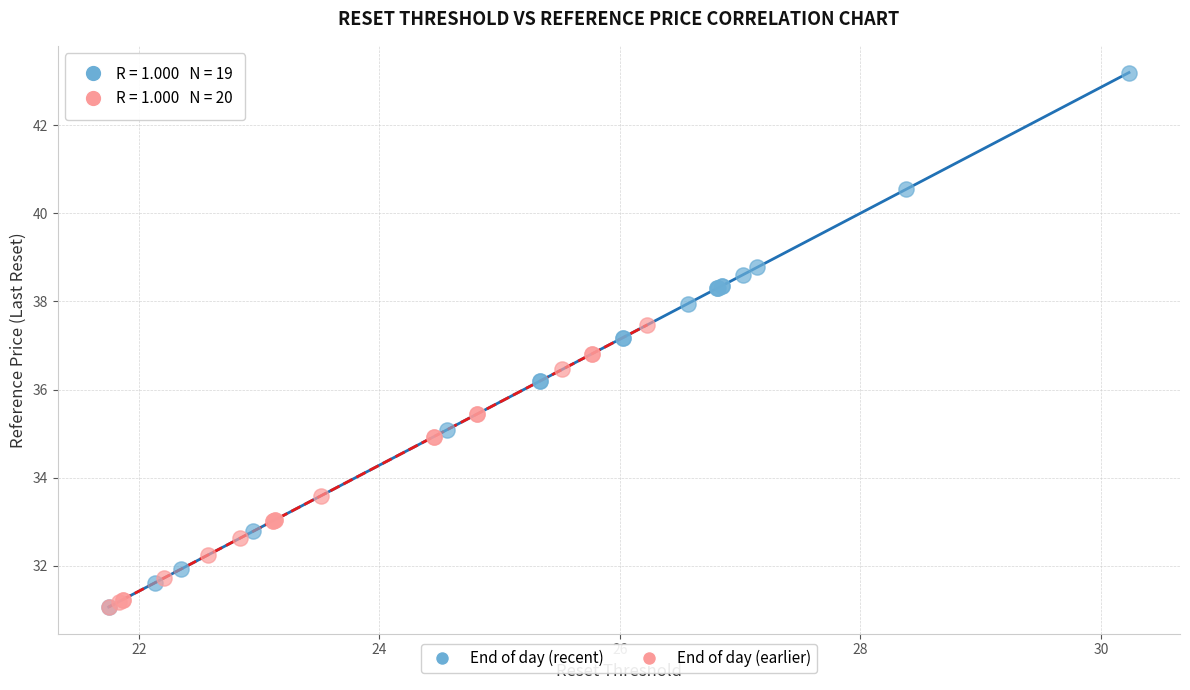

Which series has the widest spread of Y values?

End of day (recent)